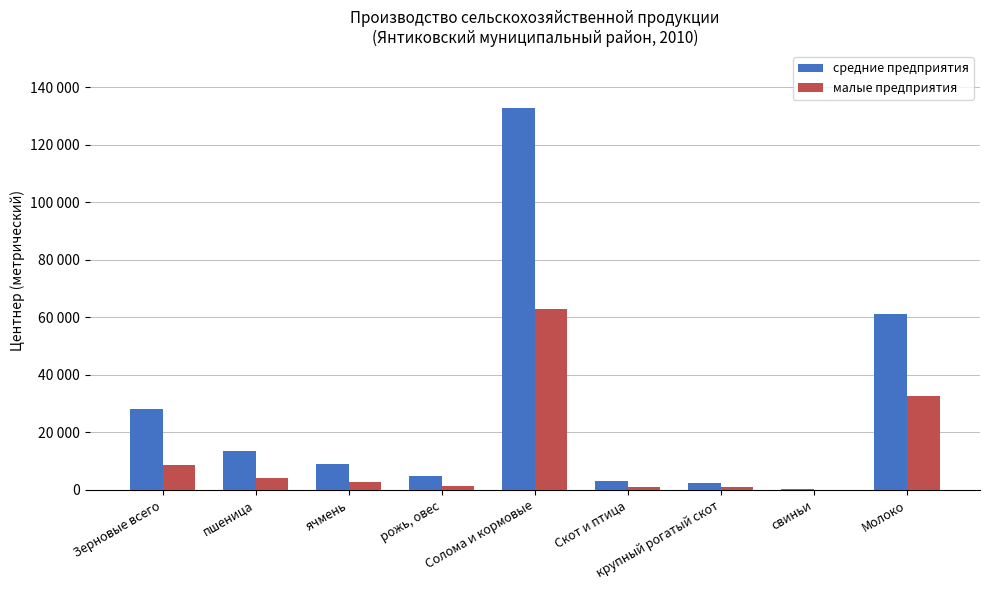

Are the bars grouped side by side (vs. stacked)?

Yes